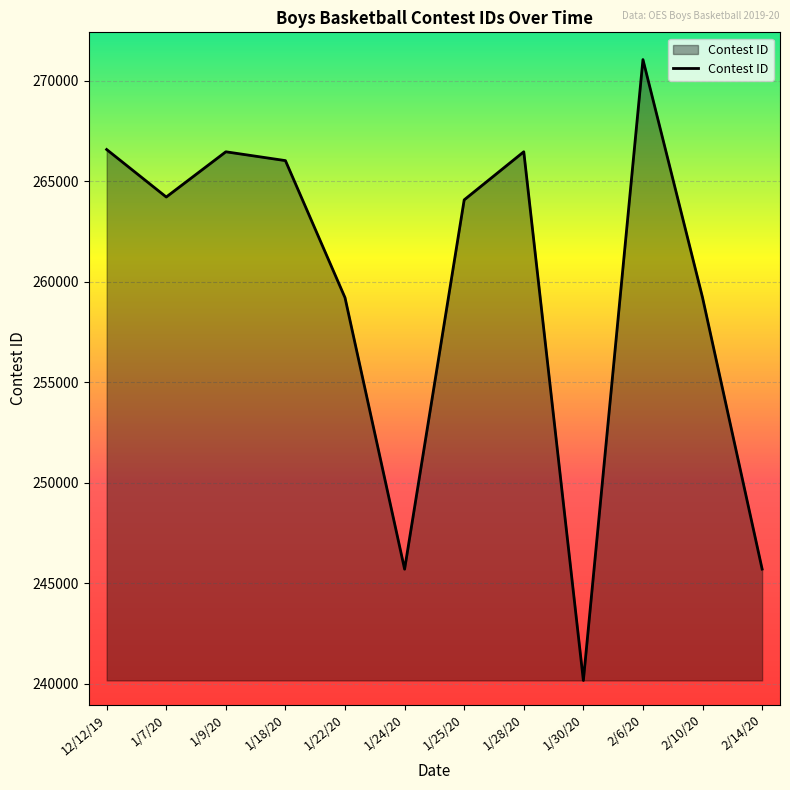

What is the minimum value shown in the chart?

240175